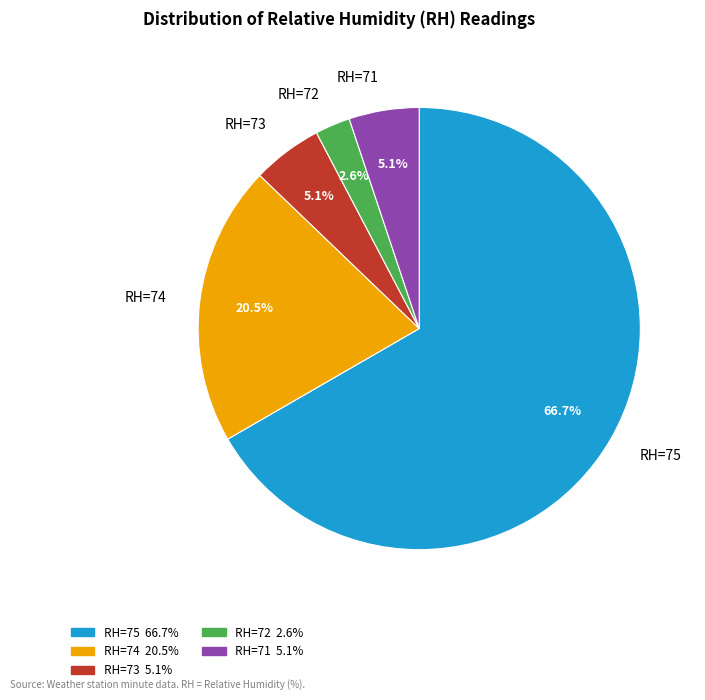

To the nearest percent, what is the average slice percentage?

20%